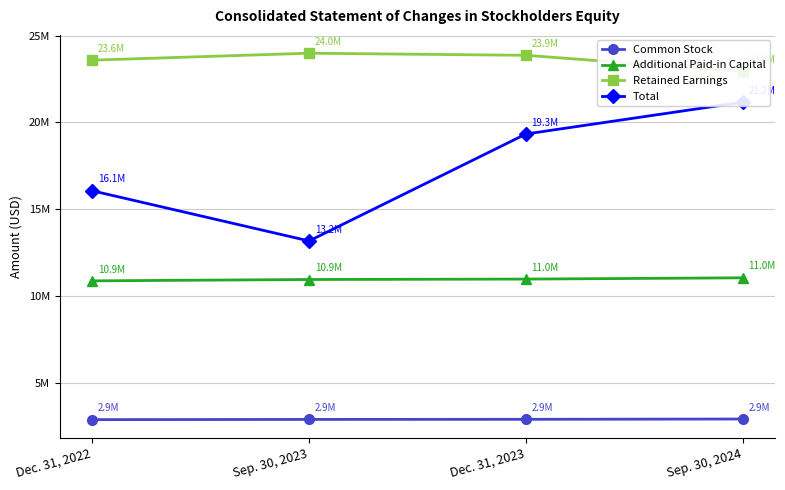

Reading right to left, what are all the values shown in this chart?

Common Stock: 2901000	2883000	2877000	2865000
Additional Paid-in Capital: 11037000	10964000	10940000	10862000
Retained Earnings: 22921000	23859000	23980000	23579000
Total: 21160000	19325000	13161000	16054000